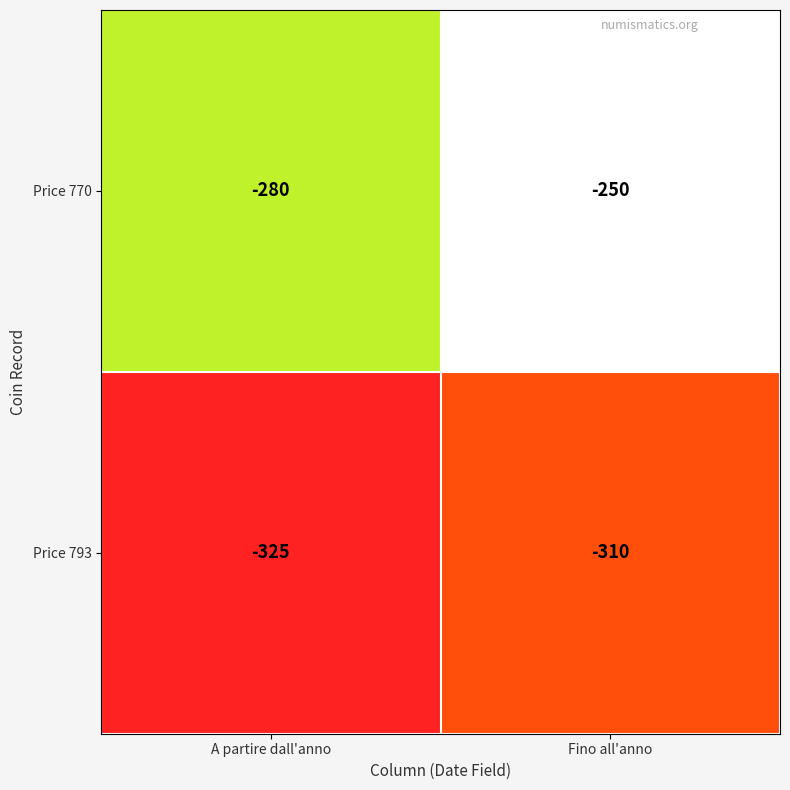

List the series in order of their overall mean, highest first.

Price 770, Price 793